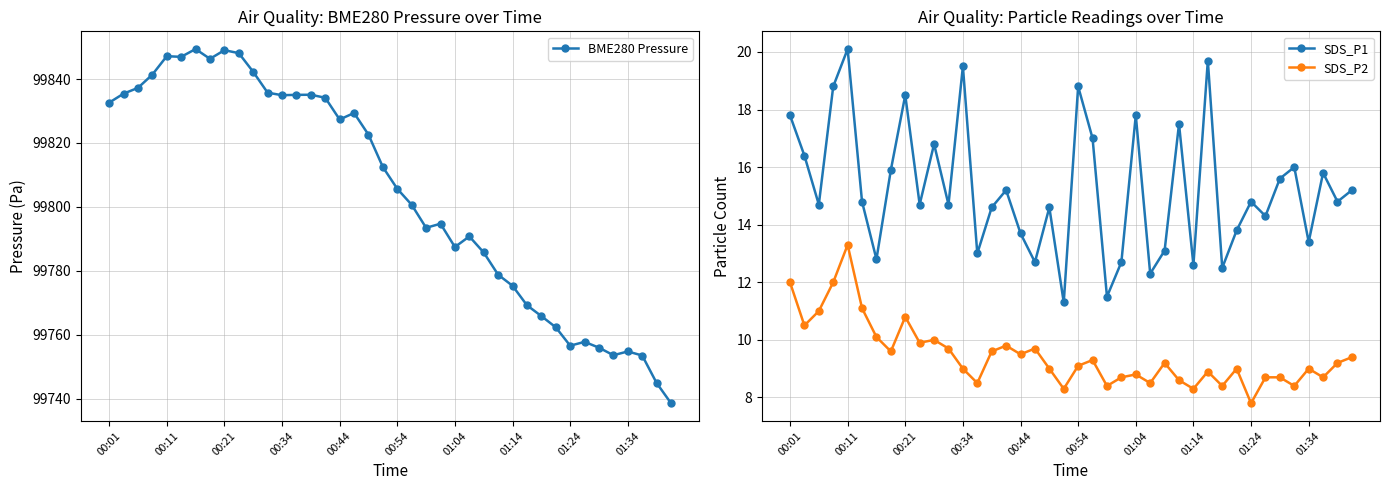

True or false: SDS_P2 has more than 2 points higher than both neighbors.

True